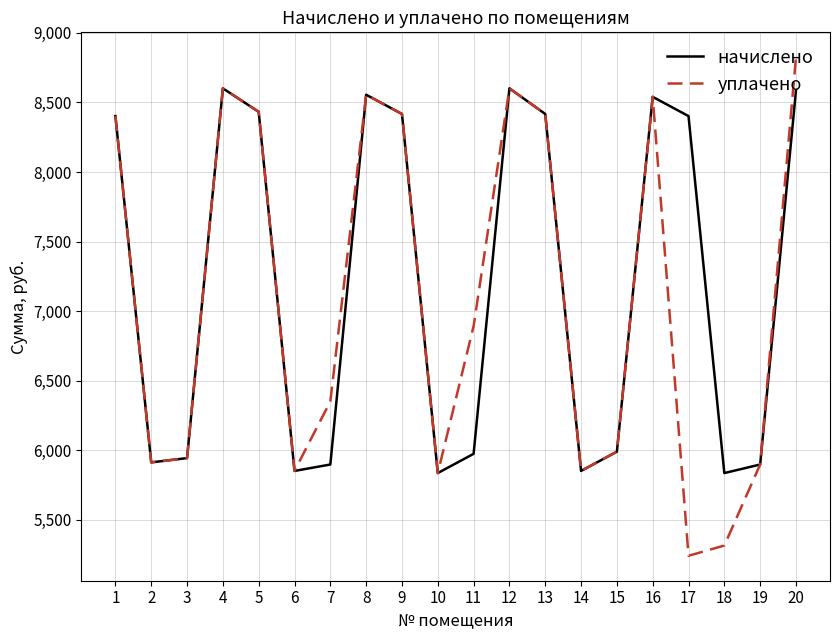

Is it true that уплачено equals 5316.2 at 18?

True